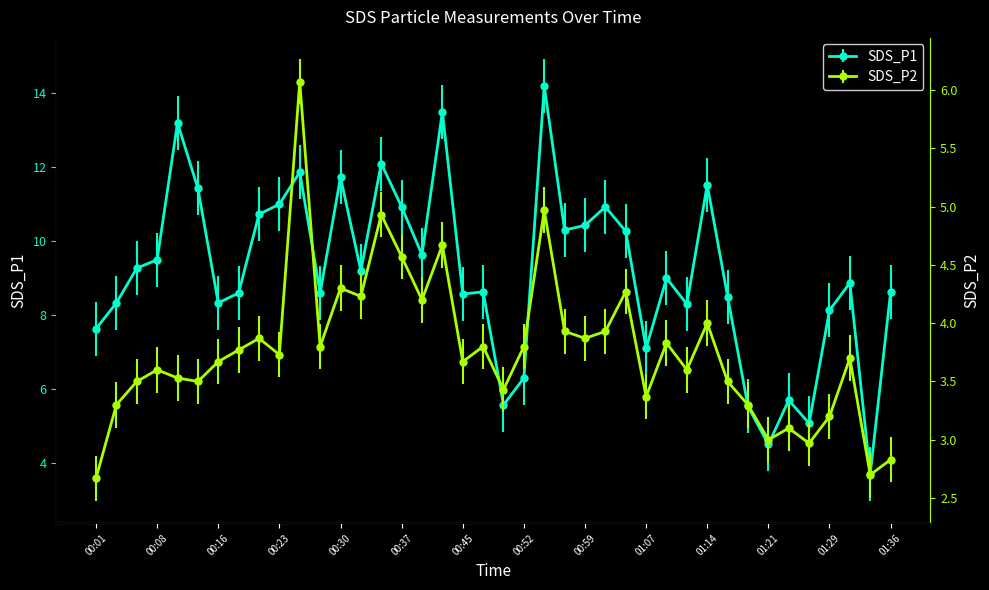

What are all the series names shown in the legend?

SDS_P1, SDS_P2